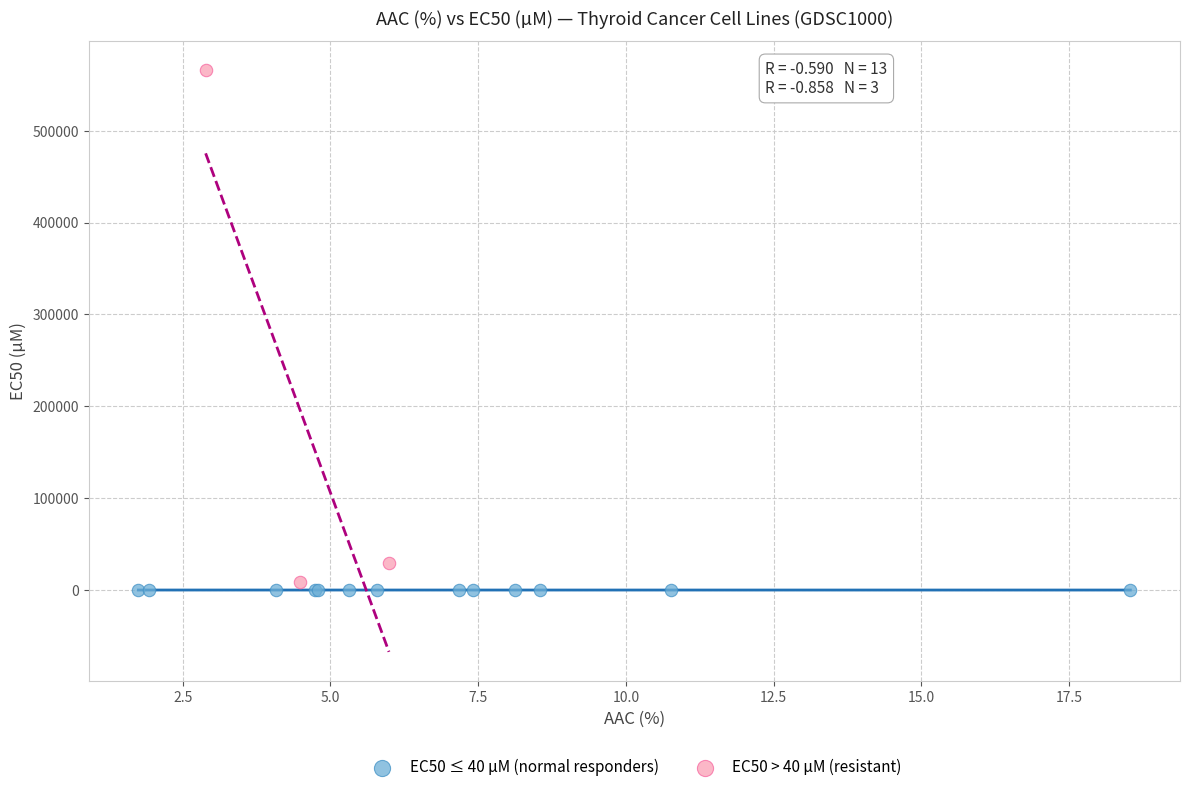

Which series has the largest Y range (max minus min)?

EC50 > 40 µM (resistant)